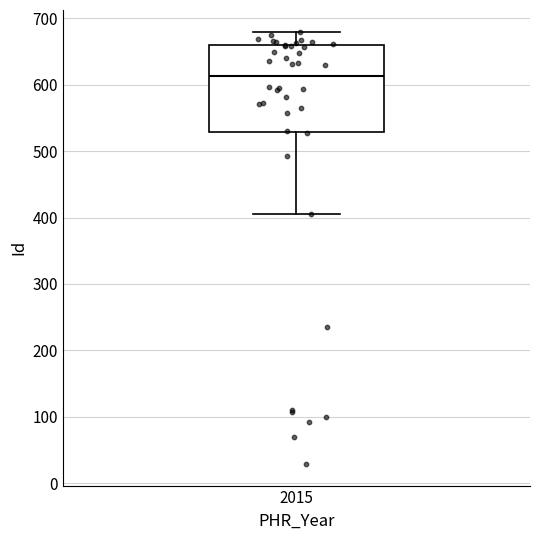

Transcribe this box plot: give where the median line is, the range the box spans, and where the two whiskers end, as read against the y-axis. The values are not printed on the chart, so give them approximately, as read against the axis.

median 610, box 530 to 660, whiskers 410 to 680